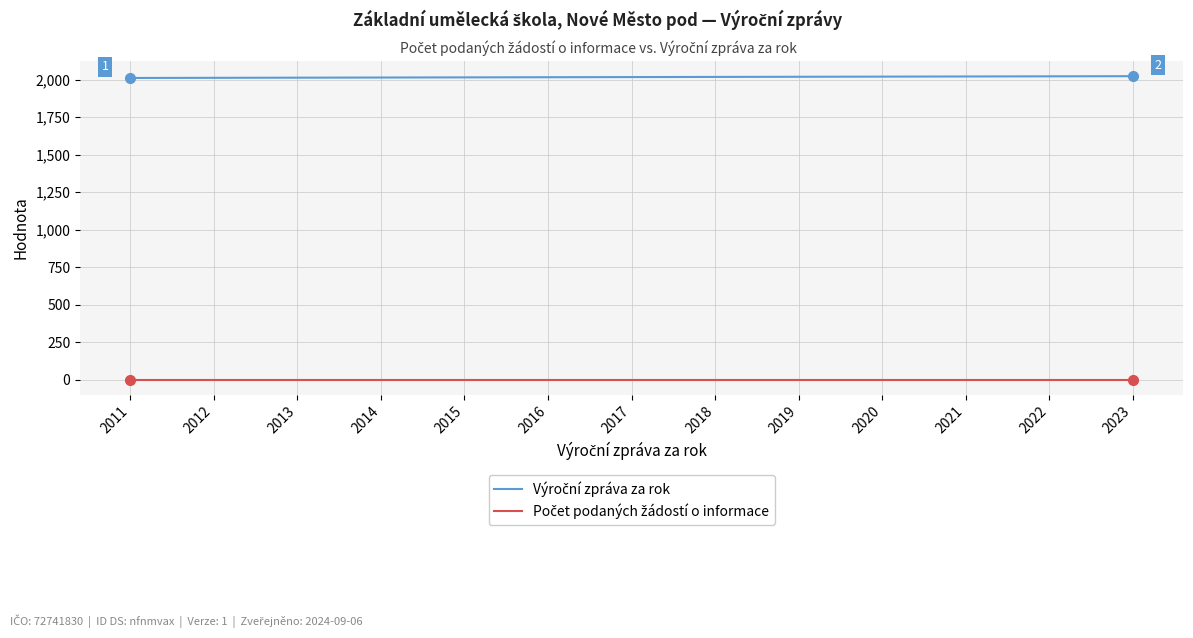

What is the difference between the highest and lowest values at 2018?

2018